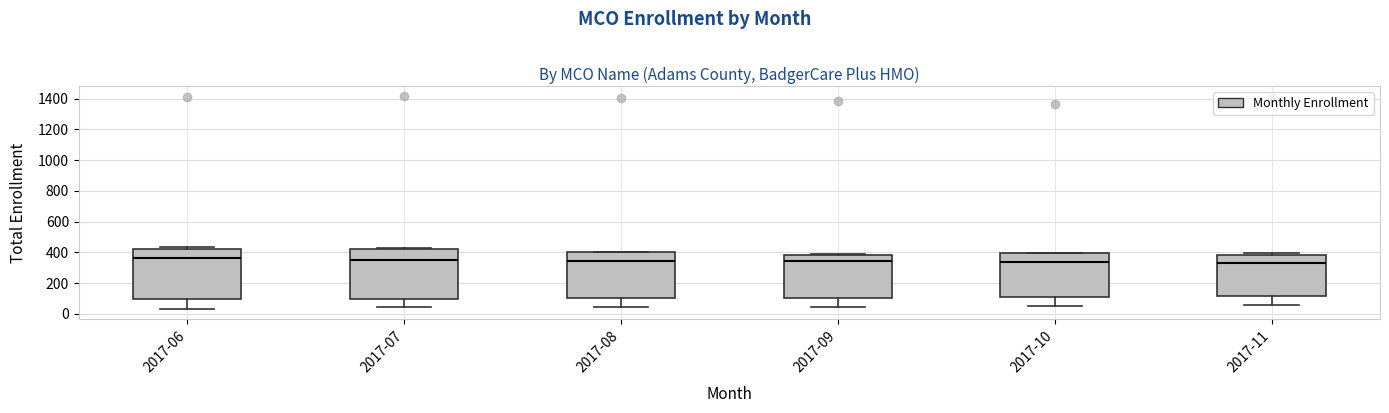

Reading left to right, transcribe this box plot: for each box, give where its median line is, the range the box spans, and where its two whiskers end, as read against the y-axis. The values are not printed on the chart, so give them approximately, as read against the axis.

2017-06: median 360, box 100 to 420, whiskers 40 to 440
2017-07: median 360, box 100 to 420, whiskers 40 to 440
2017-08: median 340, box 100 to 400, whiskers 40 to 400
2017-09: median 340, box 100 to 380, whiskers 40 to 380
2017-10: median 340, box 120 to 400, whiskers 60 to 400
2017-11: median 340, box 120 to 380, whiskers 60 to 400